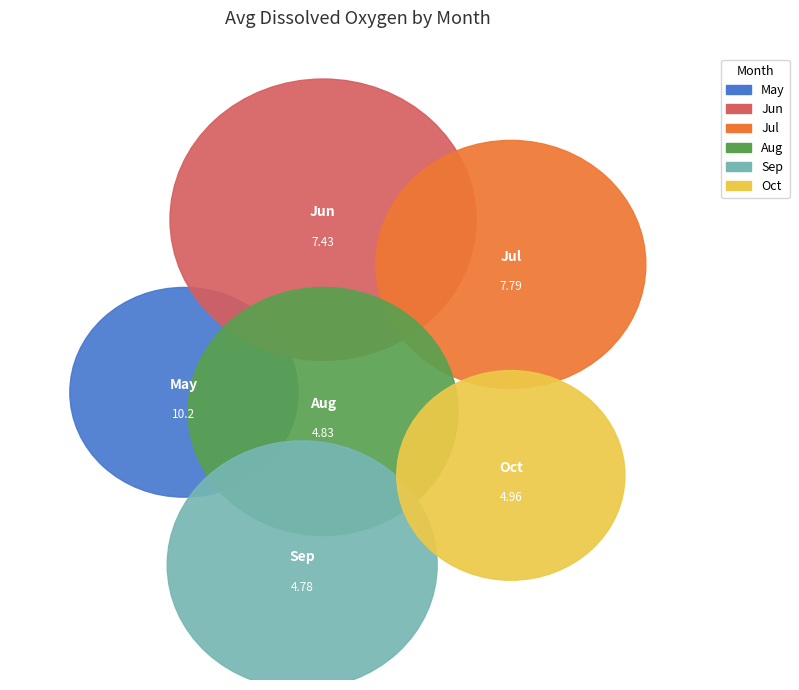

Combined, do 06 and 06 account for over 50%?

No